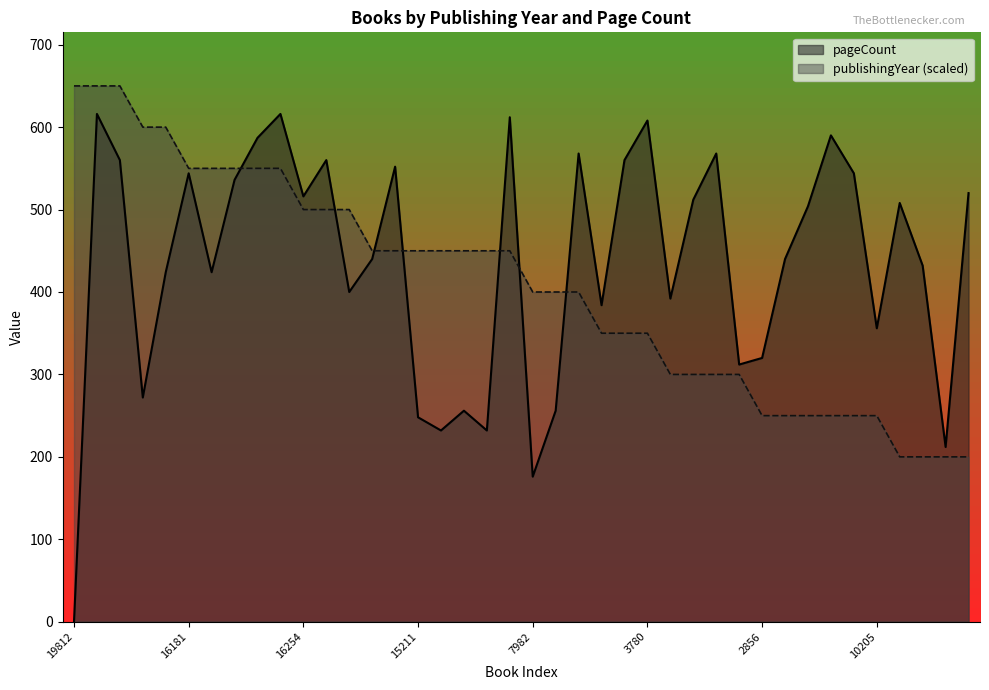

What is the difference between the second highest and second lowest values in the publishingYear series?

450